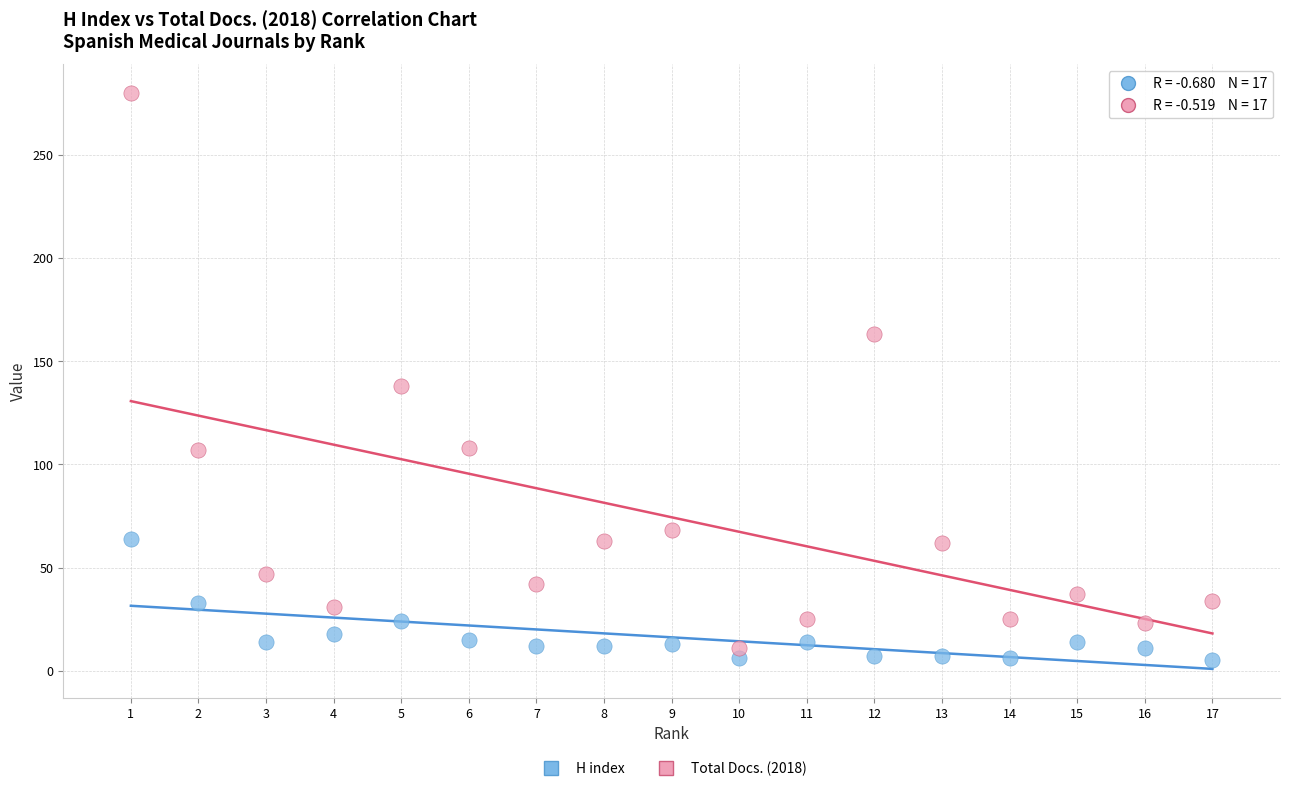

Across all data points, what is the range of Y values (max minus min)?

275